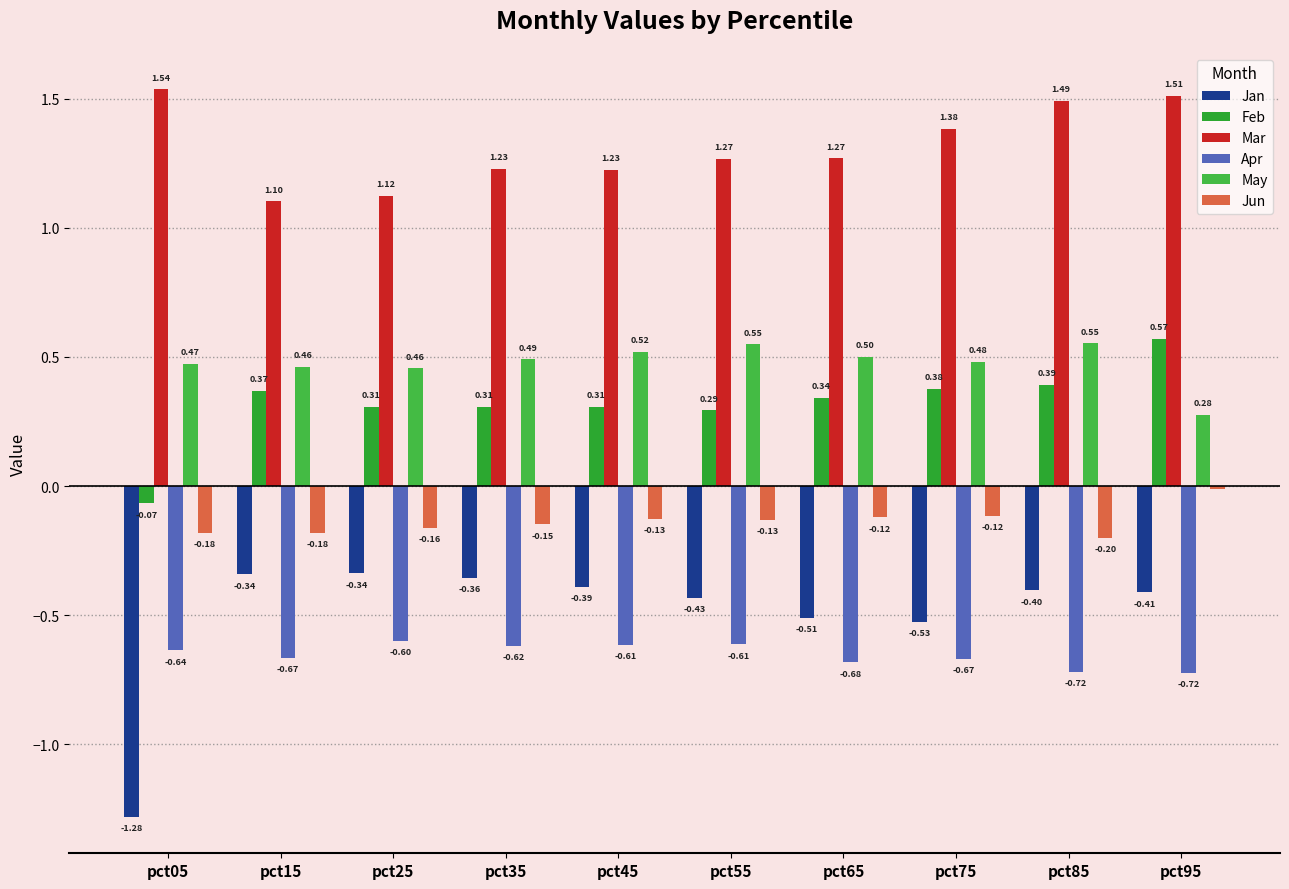

Rank the series at pct15 from highest to lowest value.

Mar, May, Feb, Jun, Jan, Apr